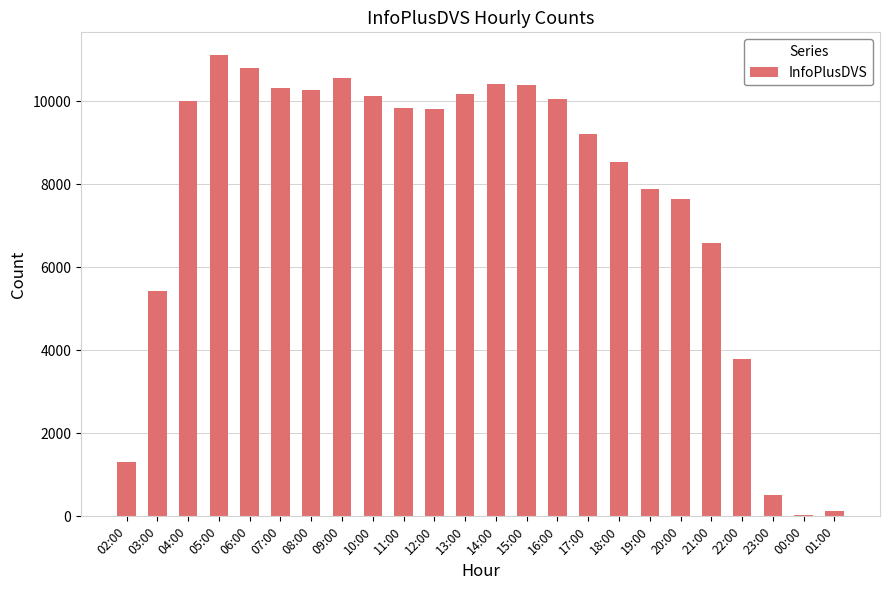

What is the greatest value displayed?

11108